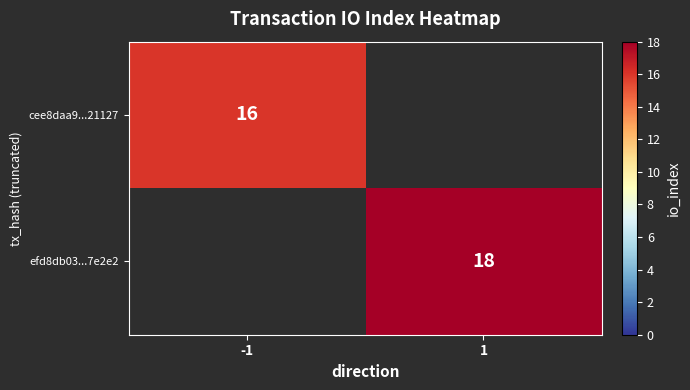

The value of efd8db03...7e2e2 at 1 is 29. True or false?

False